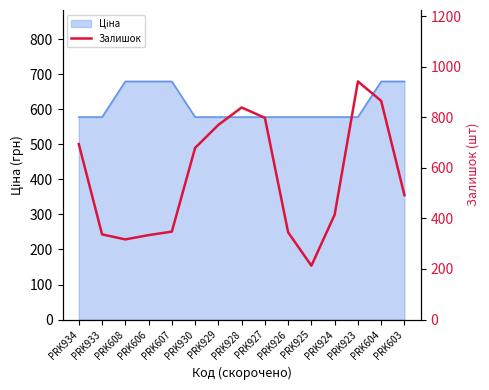

List the labels in order of value, largest first.

PRK923, PRK604, PRK928, PRK927, PRK929, PRK934, PRK930, PRK603, PRK924, PRK607, PRK926, PRK933, PRK606, PRK608, PRK925